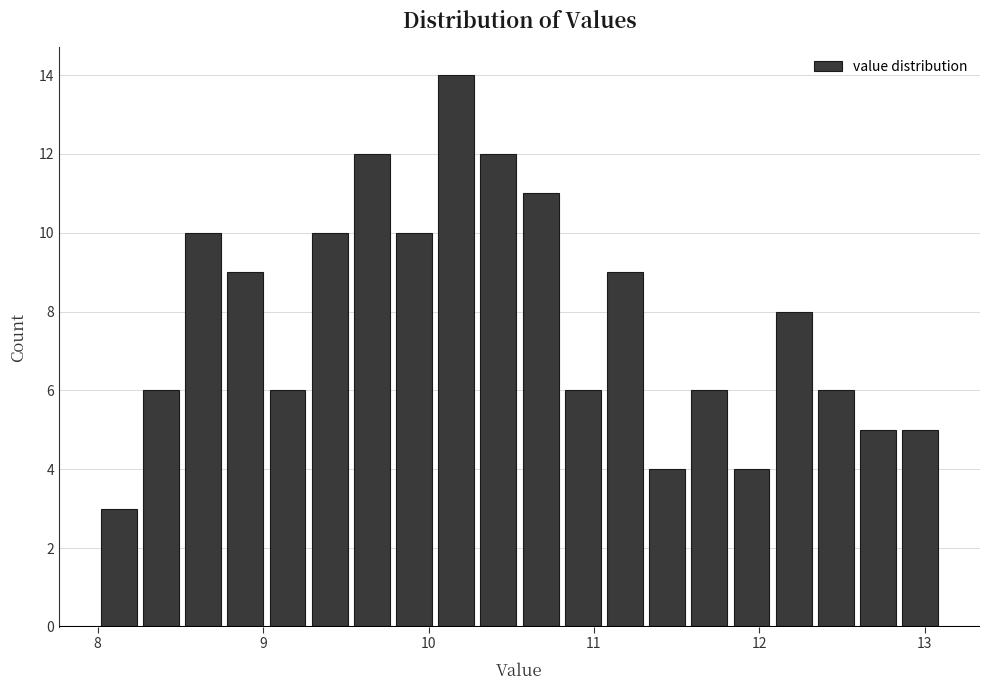

Read against the x-axis, roughly where is the centre of the tallest bar?

10.2